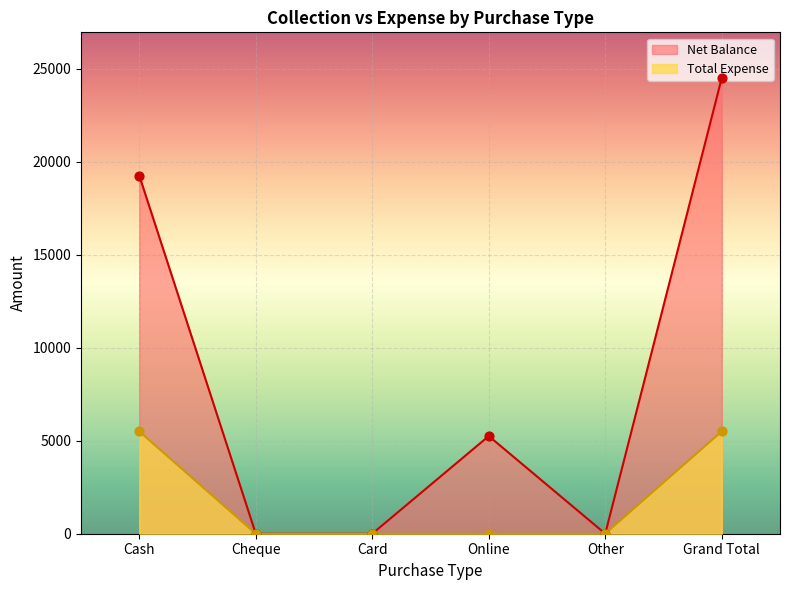

What are all the series names shown in the legend?

Net Balance, Total Expense